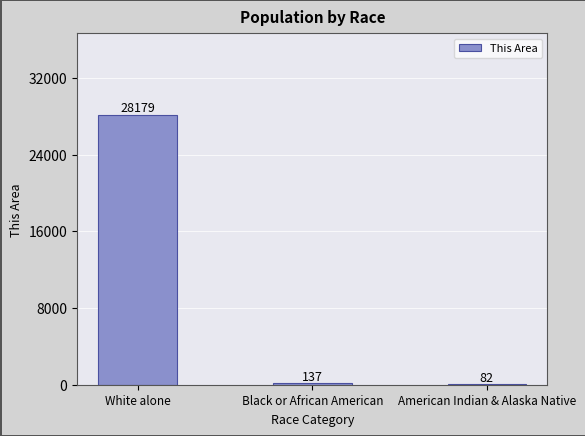

The chart shows a value of 37909 at White alone. True or false?

False